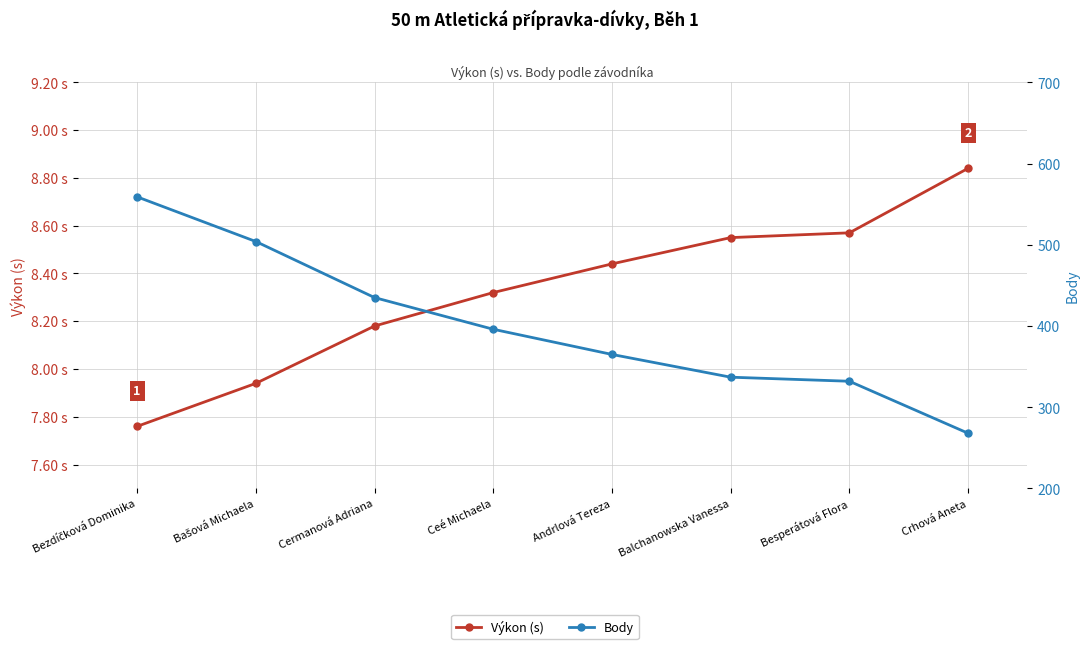

Between Cermanová Adriana and Besperátová Flora, which series saw the biggest shift?

Body